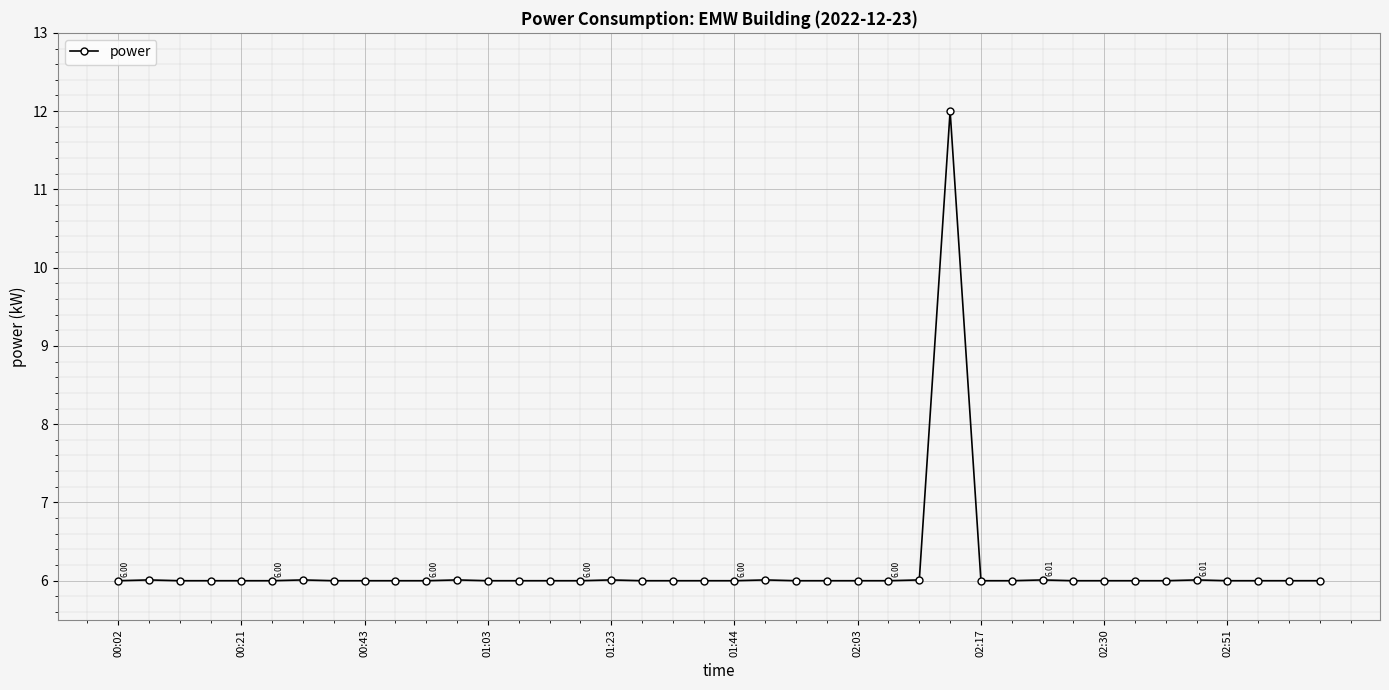

What is the average value?

6.2